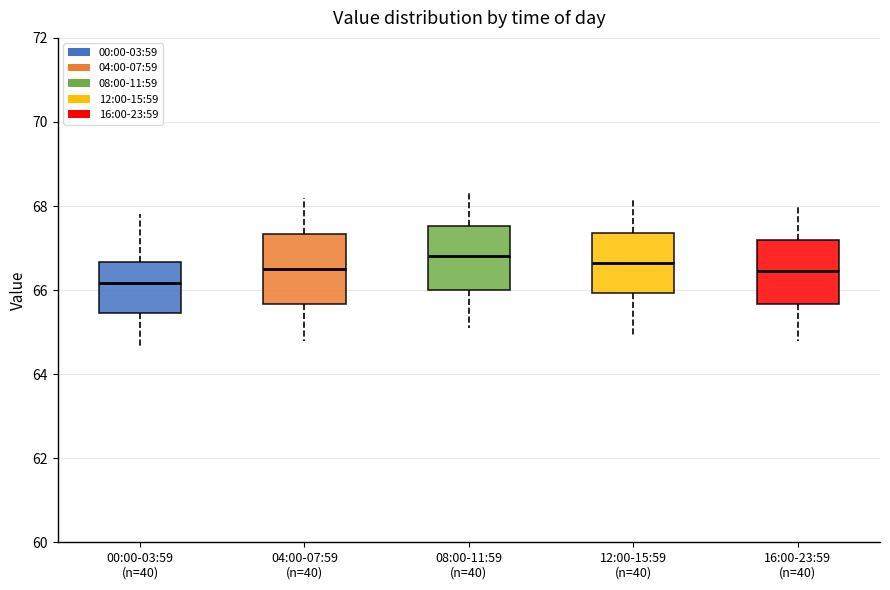

Reading left to right, transcribe this box plot: for each box, give where its median line is, the range the box spans, and where its two whiskers end, as read against the y-axis. The values are not printed on the chart, so give them approximately, as read against the axis.

00:00-03:59 (n=40): median 66.2, box 65.4 to 66.6, whiskers 64.6 to 67.8
04:00-07:59 (n=40): median 66.6, box 65.6 to 67.4, whiskers 64.8 to 68.2
08:00-11:59 (n=40): median 66.8, box 66.0 to 67.6, whiskers 65.2 to 68.4
12:00-15:59 (n=40): median 66.6, box 66.0 to 67.4, whiskers 65.0 to 68.2
16:00-23:59 (n=40): median 66.4, box 65.6 to 67.2, whiskers 64.8 to 68.0